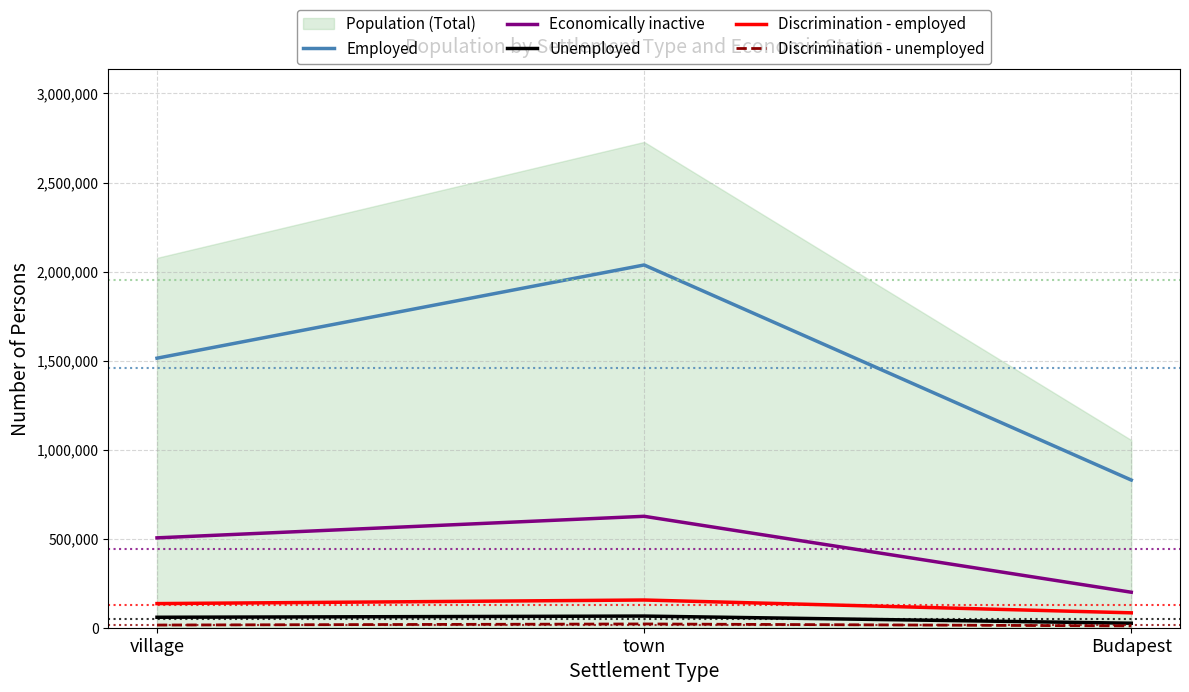

The Employed series shows 2036966 at town. True or false?

True